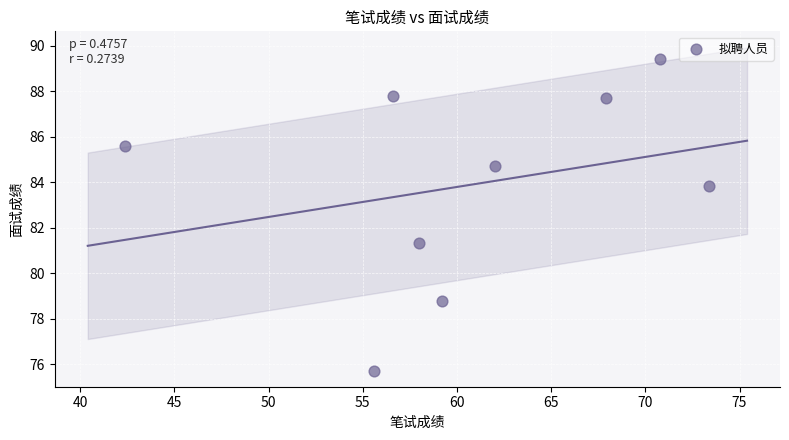

What Y value in the scatter plot is closest to 82?

81.3